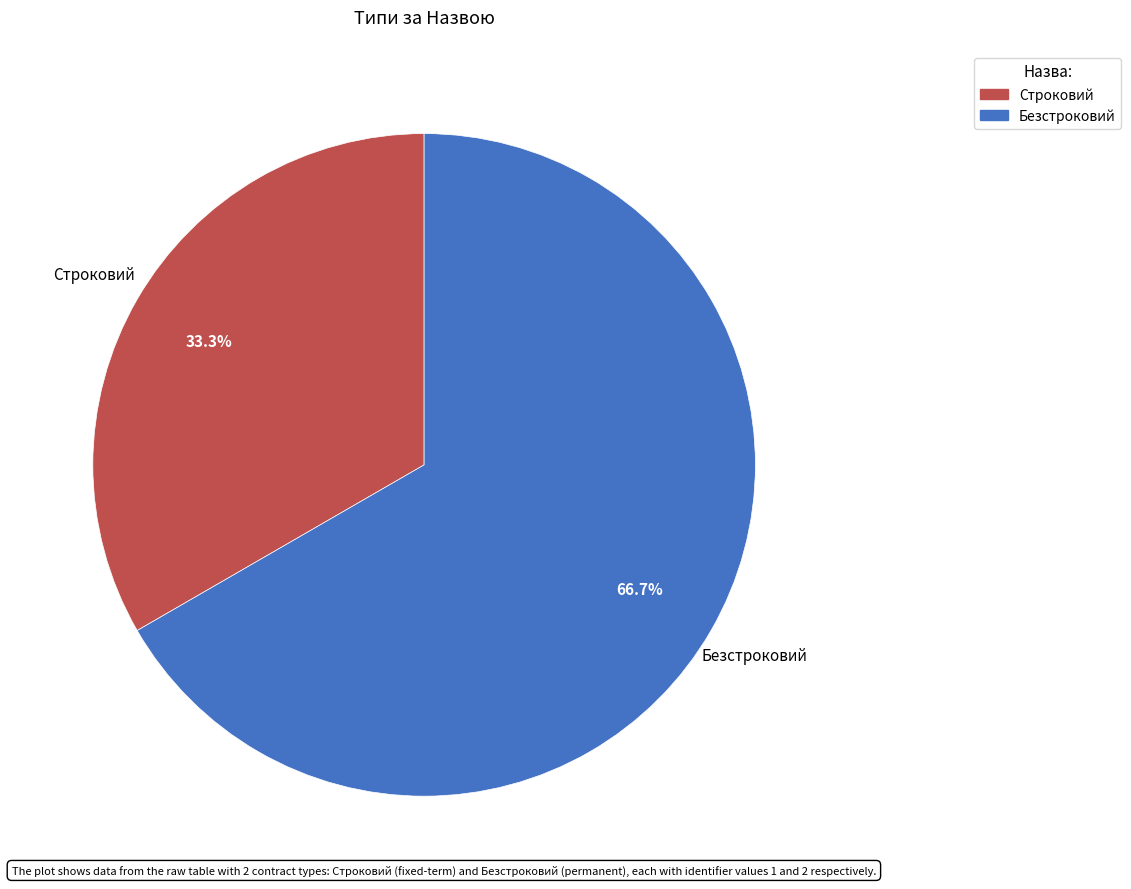

Which category has the biggest portion of the pie?

Безстроковий